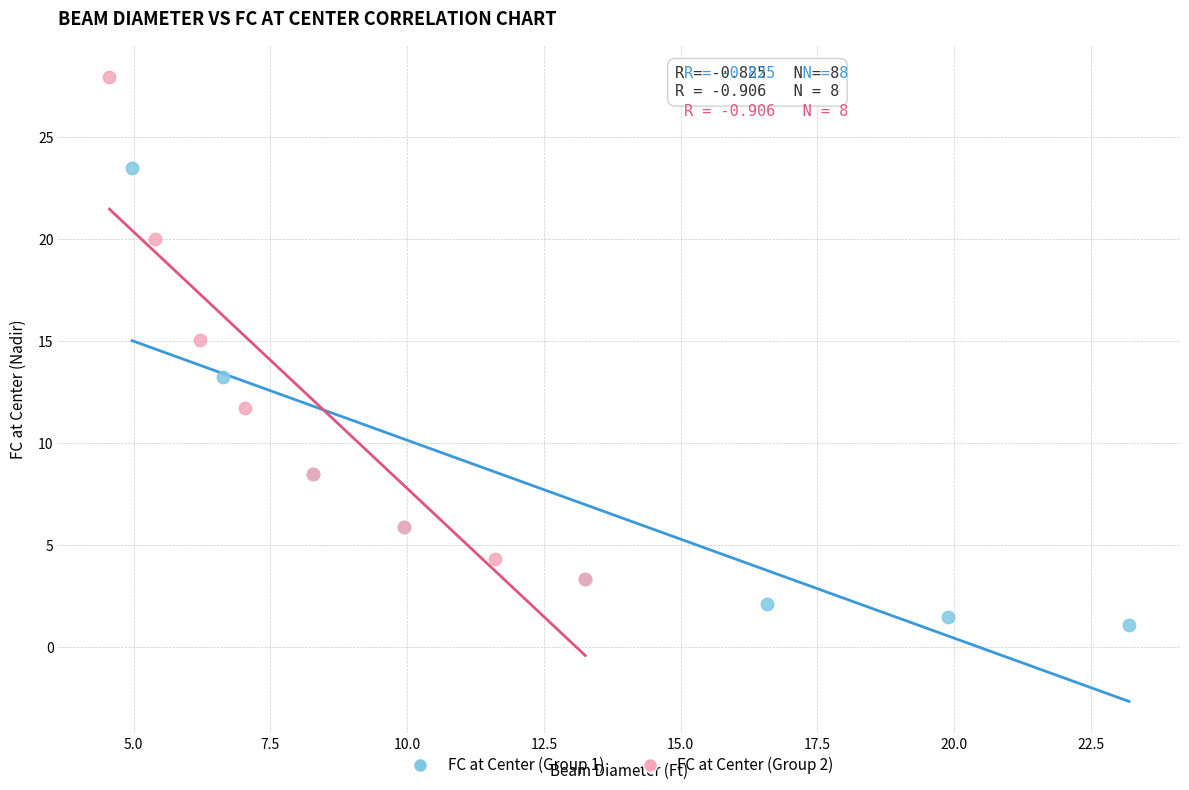

Which series has the largest Y range (max minus min)?

FC at Center (Group 2)